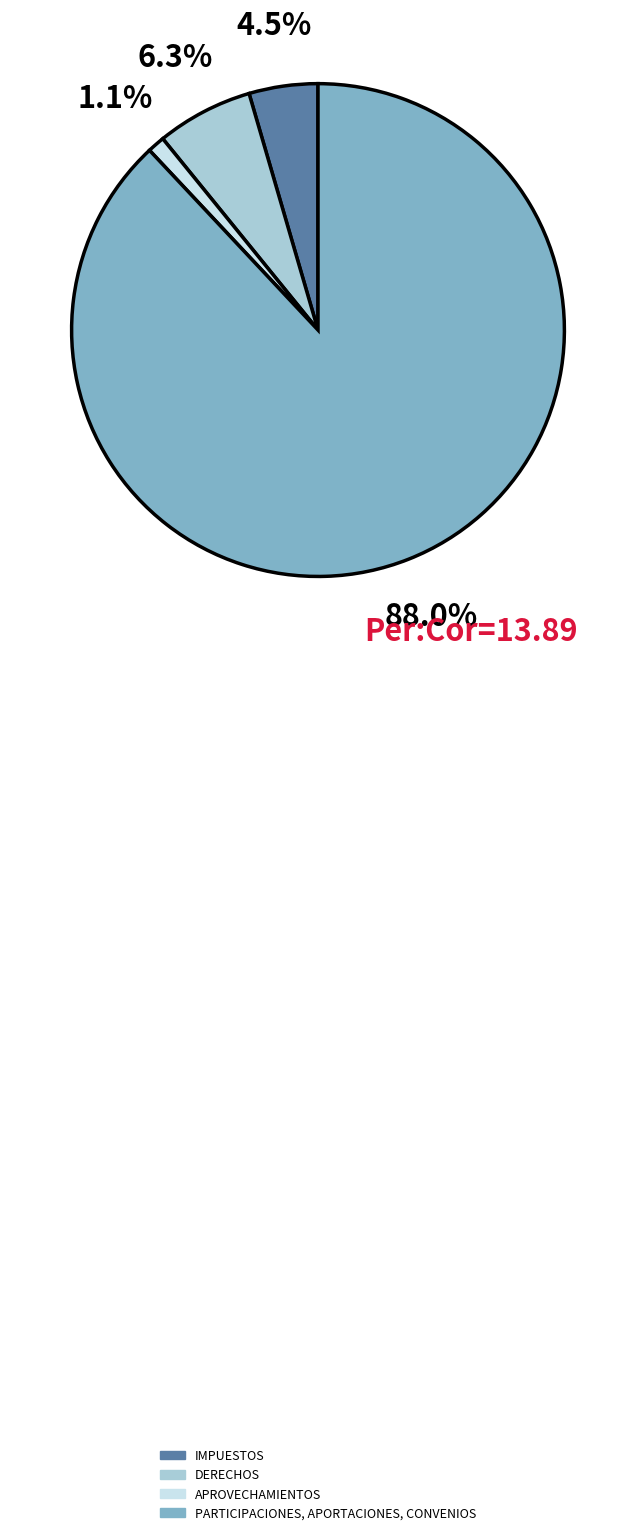

Is the sum of PARTICIPACIONES, APORTACIONES, CONVENIOS and DERECHOS greater than half?

Yes